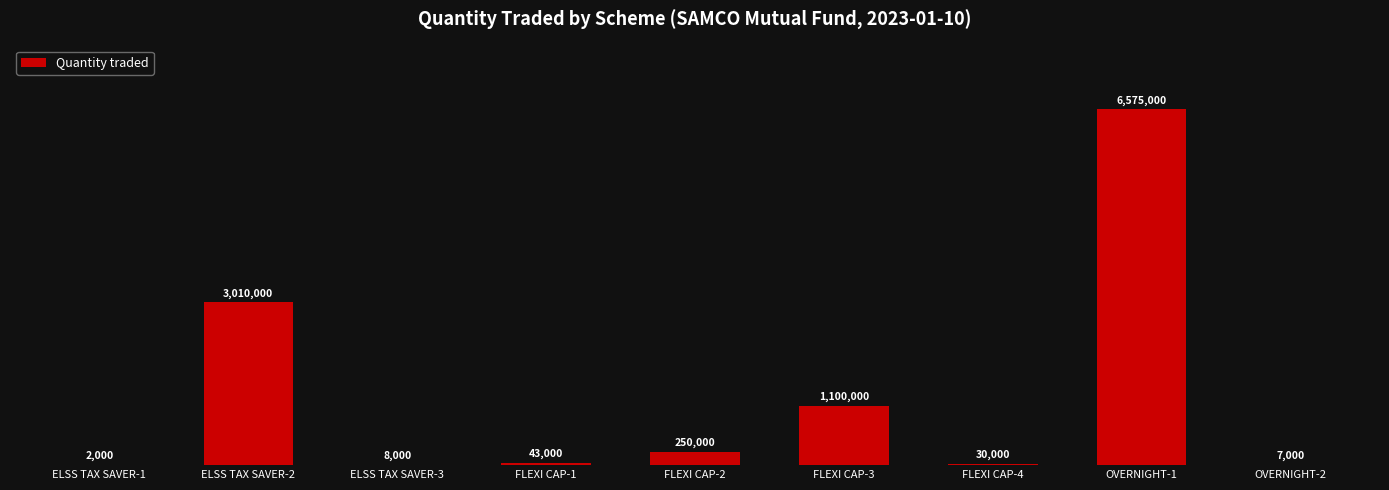

List the labels in order of value, smallest first.

ELSS TAX SAVER-1, OVERNIGHT-2, ELSS TAX SAVER-3, FLEXI CAP-4, FLEXI CAP-1, FLEXI CAP-2, FLEXI CAP-3, ELSS TAX SAVER-2, OVERNIGHT-1